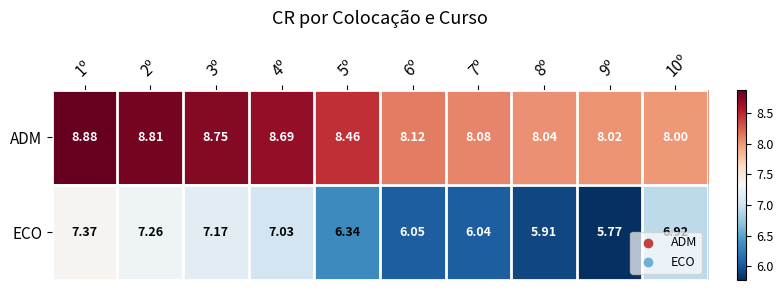

Which series changed the most between 7º and 8º?

ECO